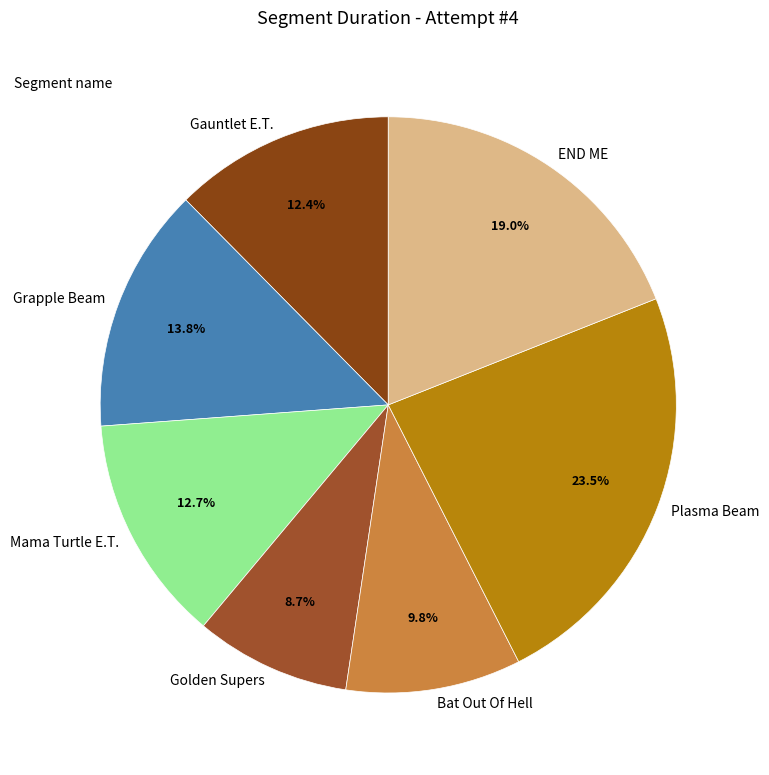

What percentage is the END ME slice, to the nearest percent?

19%